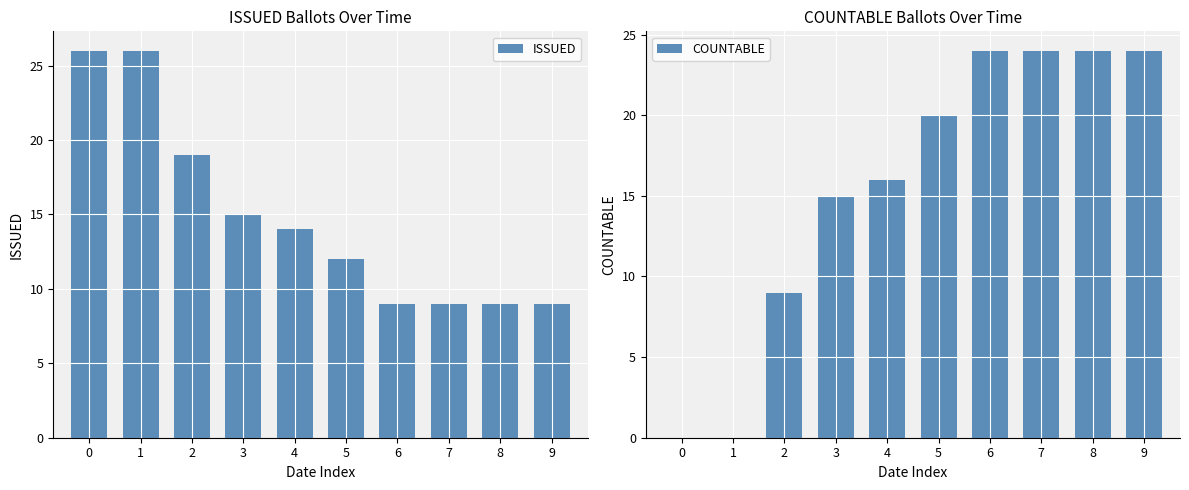

How many distinct data groups are displayed?

2